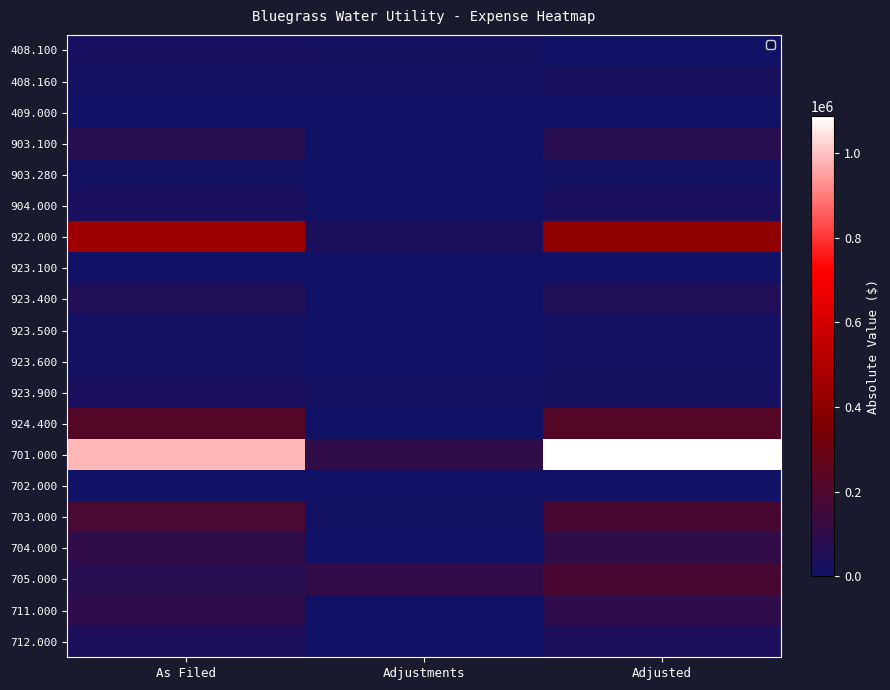

What is the spread (max minus min) of values at As Filed?

981181.4